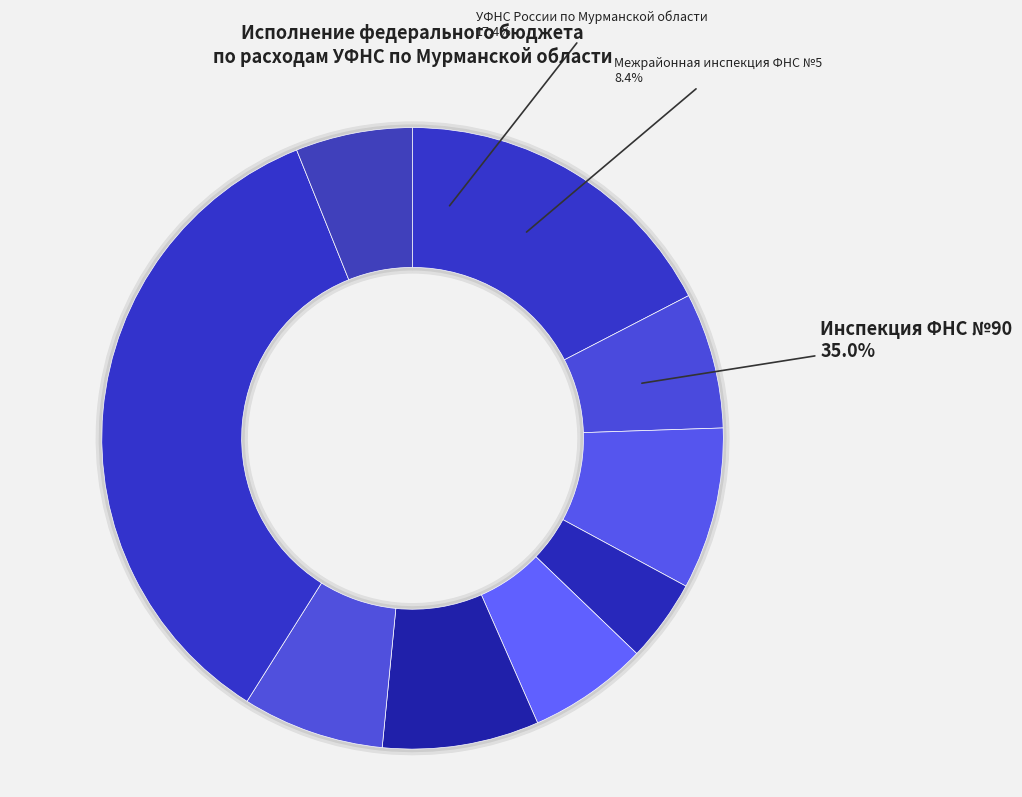

To the nearest percent, what portion does 5107 represent?

4%